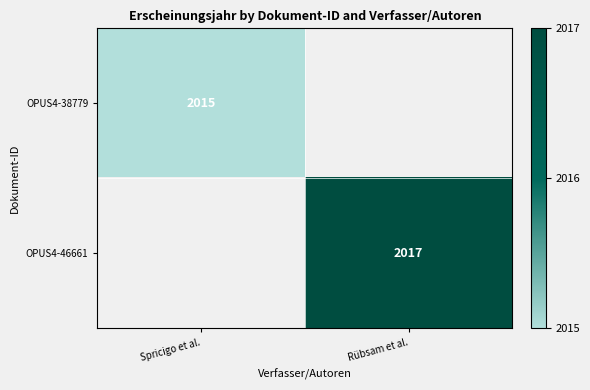

How many series are shown in this chart?

2